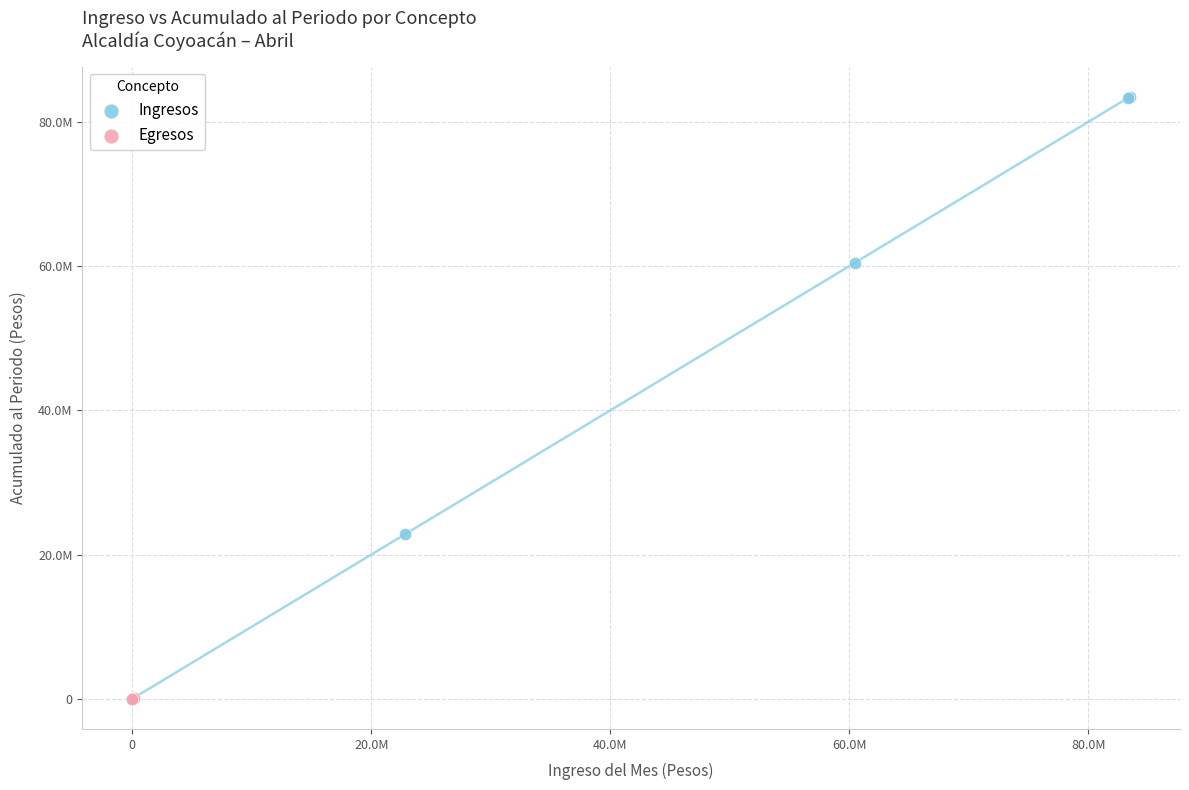

What are all the series names shown in the legend?

Ingresos, Egresos